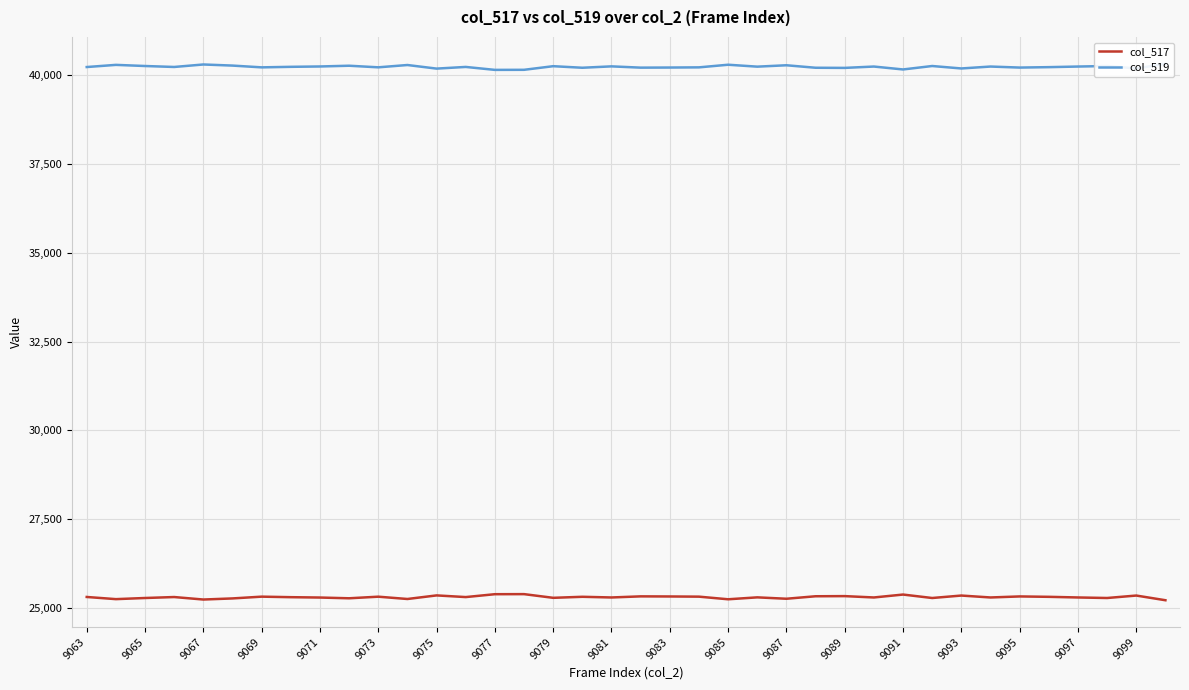

True or false: col_519 and col_517 cross at least once.

False